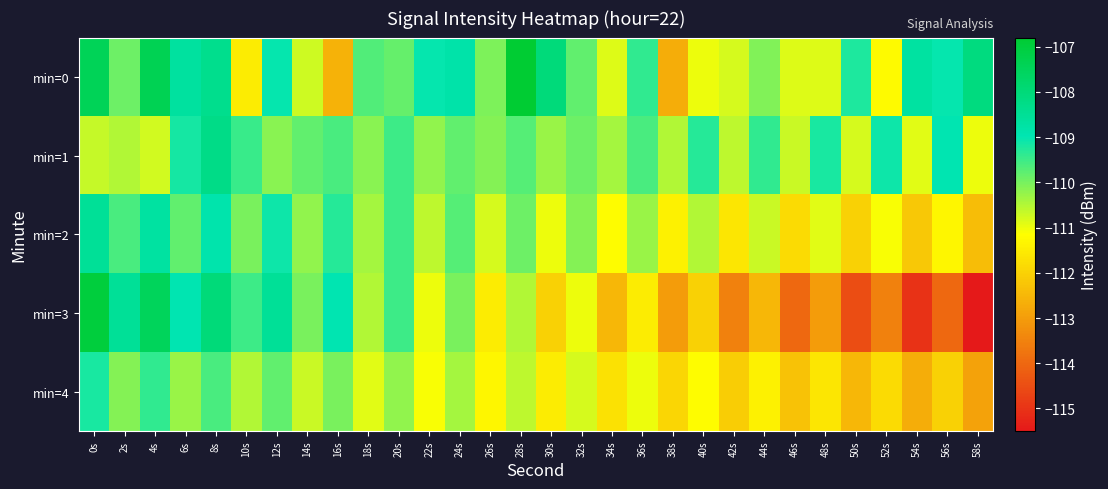

What is the total value across all series at 42s?

-558.6